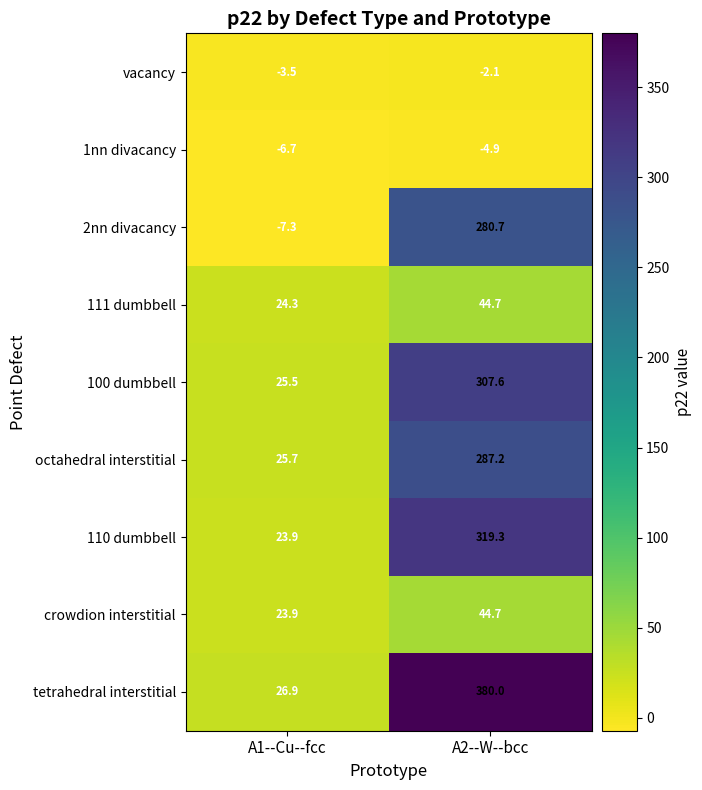

What is the maximum value for octahedral interstitial?

287.2